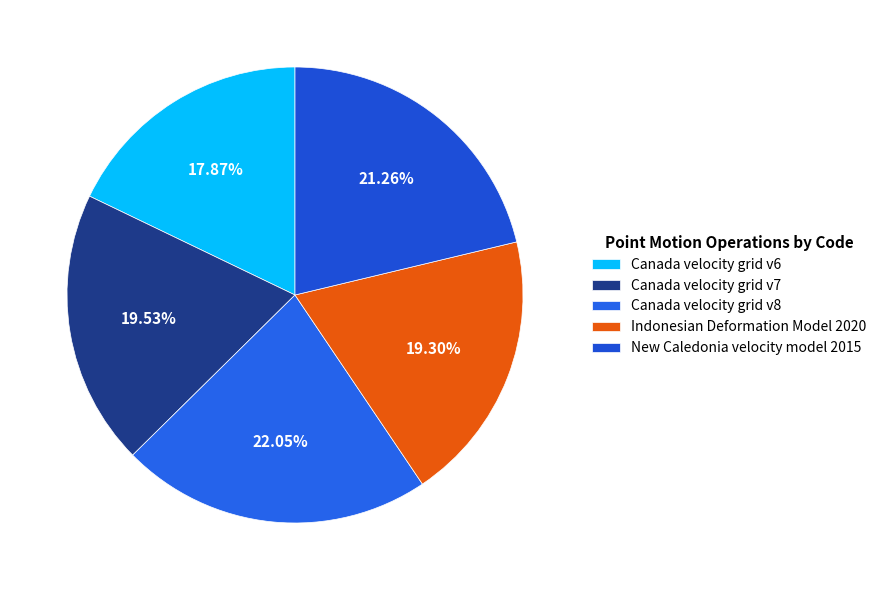

True or false: Canada velocity grid v7 accounts for 11% of the total.

False